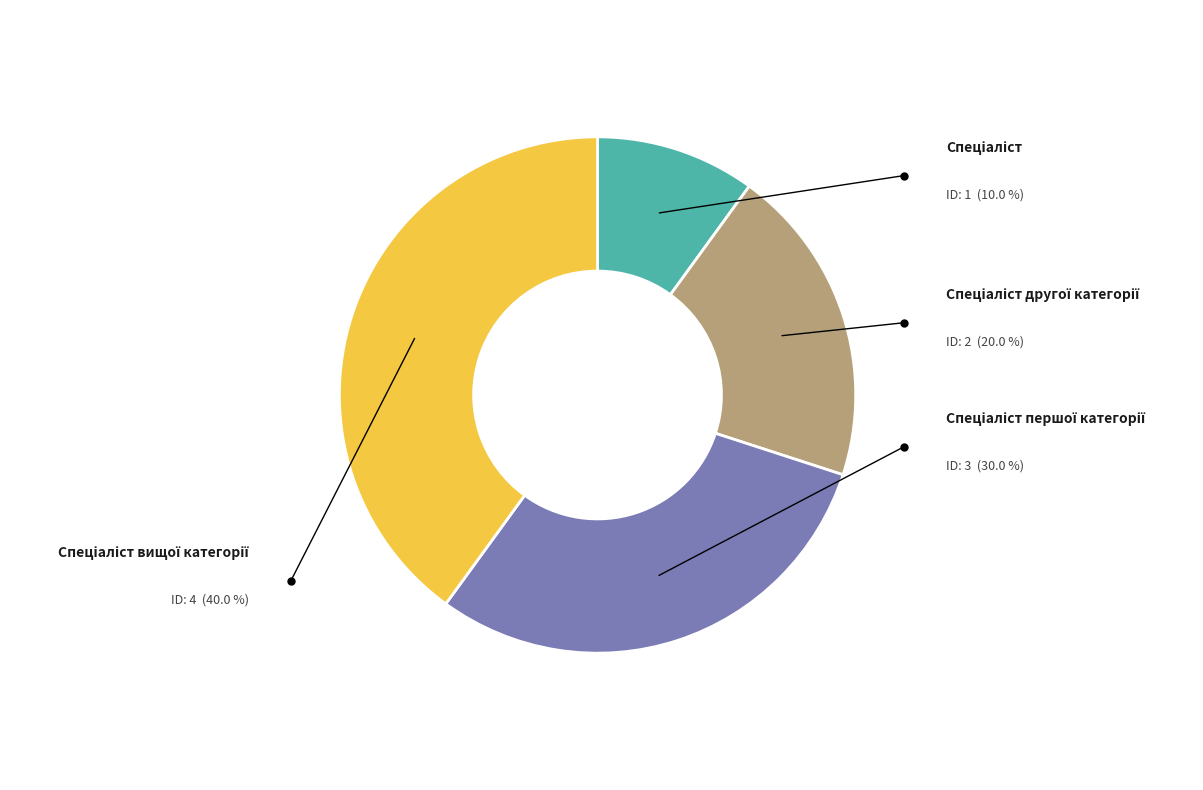

To the nearest percent, what is the difference between the Спеціаліст другої категорії and Спеціаліст slice percentages?

10%